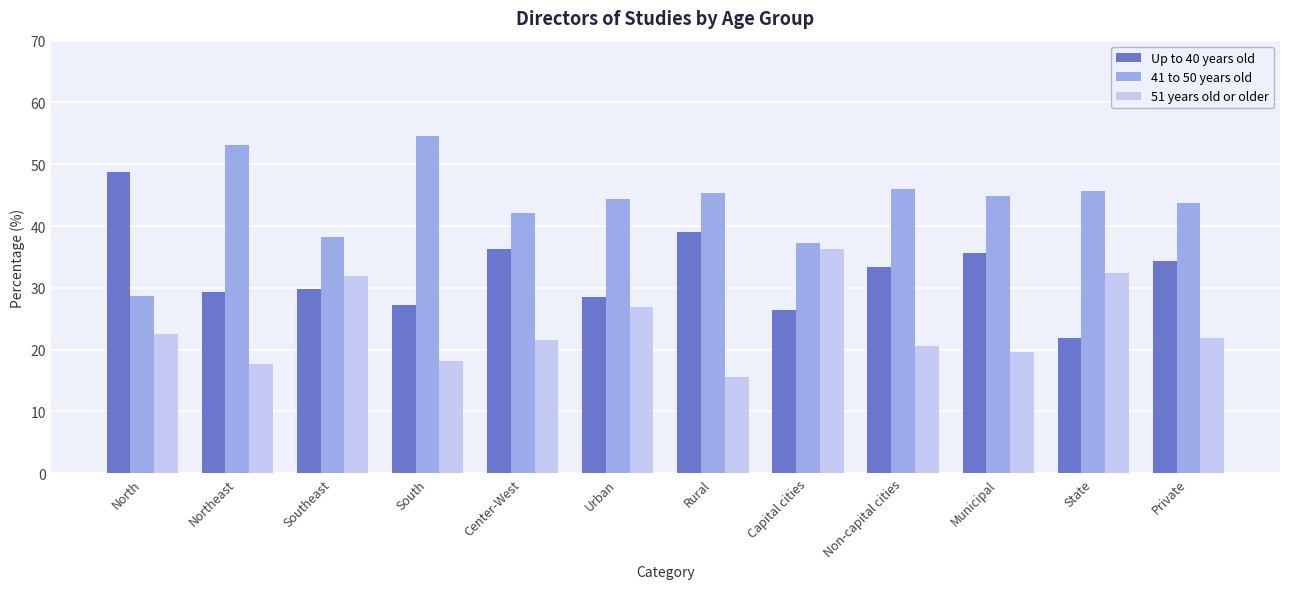

List the series in order of their peak value, lowest first.

51 years old or older, Up to 40 years old, 41 to 50 years old